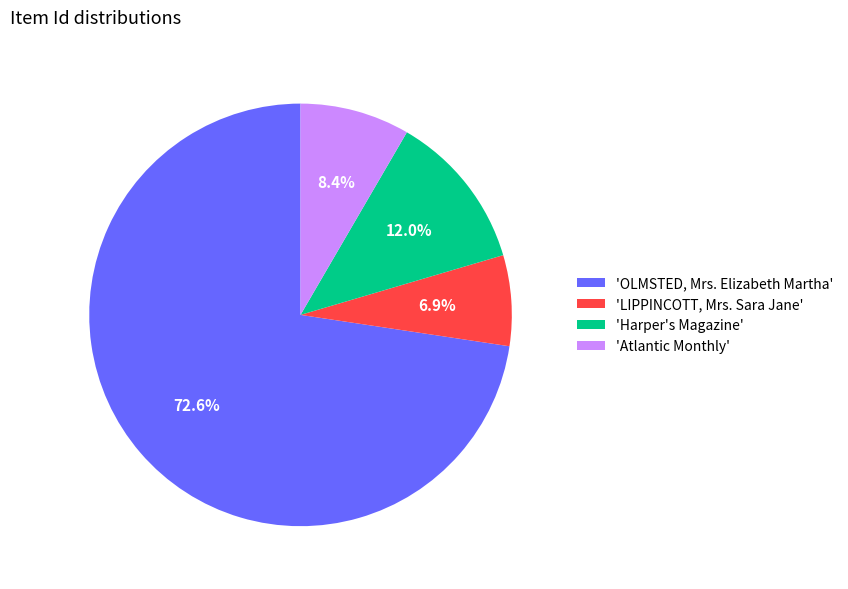

How much of the chart is everything except 'LIPPINCOTT, Mrs. Sara Jane'?

93.1%